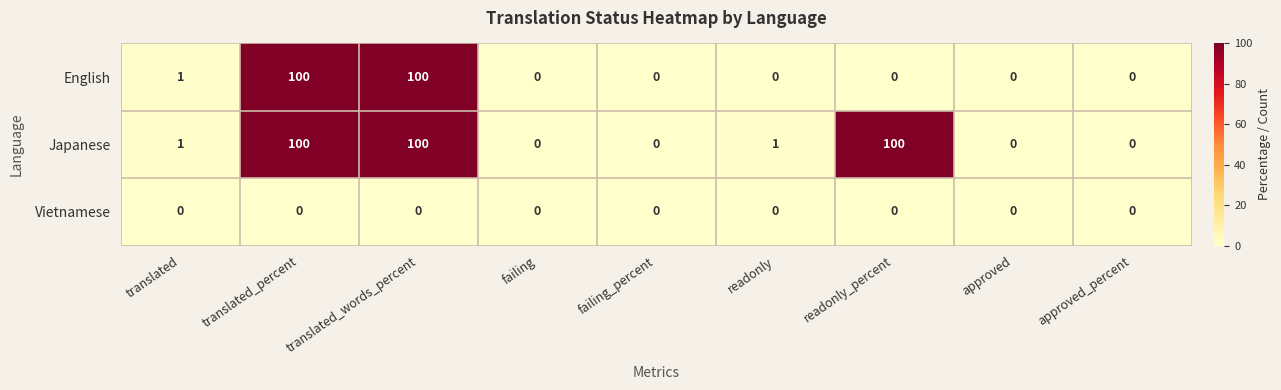

List the series in order of their overall mean, lowest first.

Vietnamese, English, Japanese